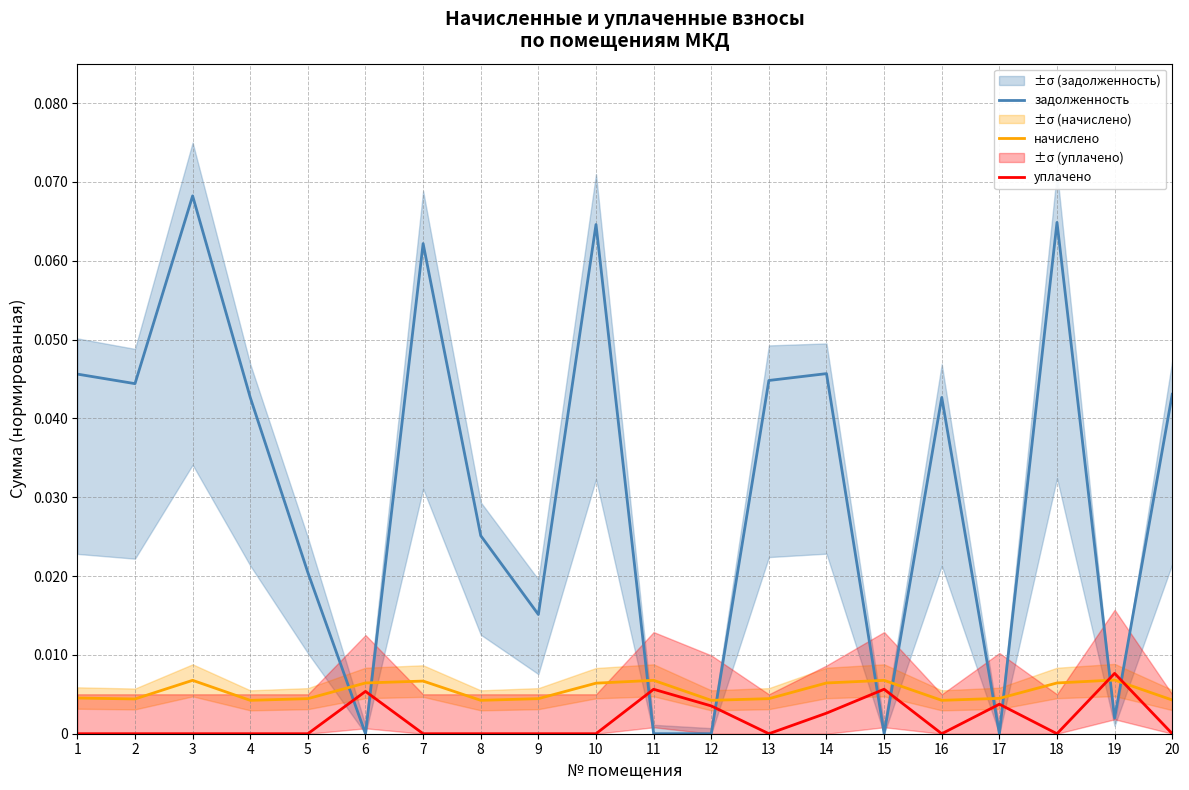

Where is the first local maximum for уплачено?

6